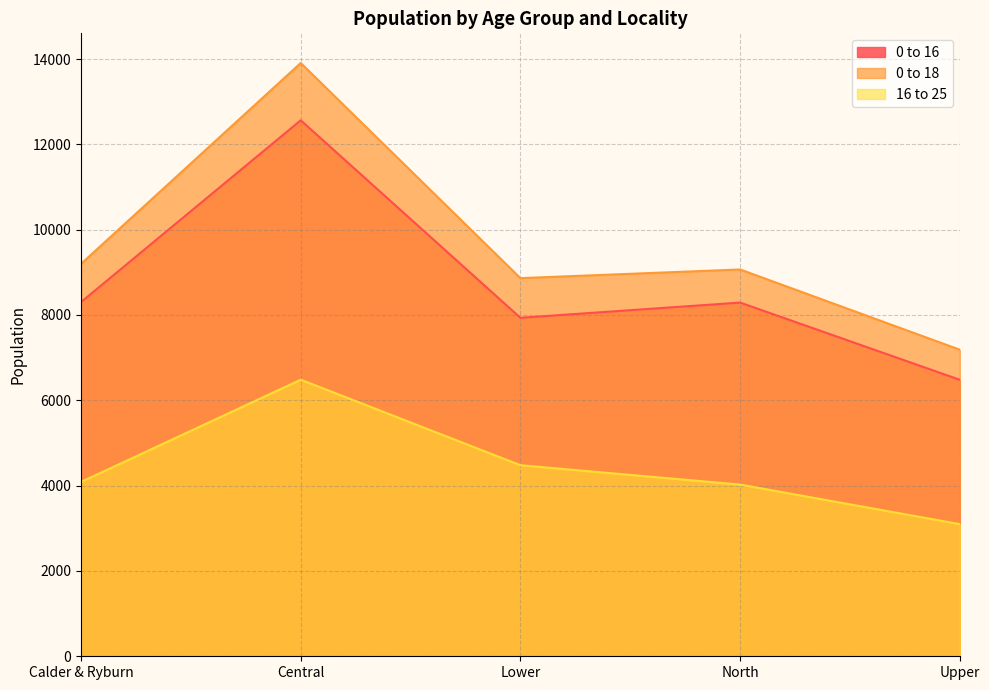

What is the label of the 4th point from the left?

North